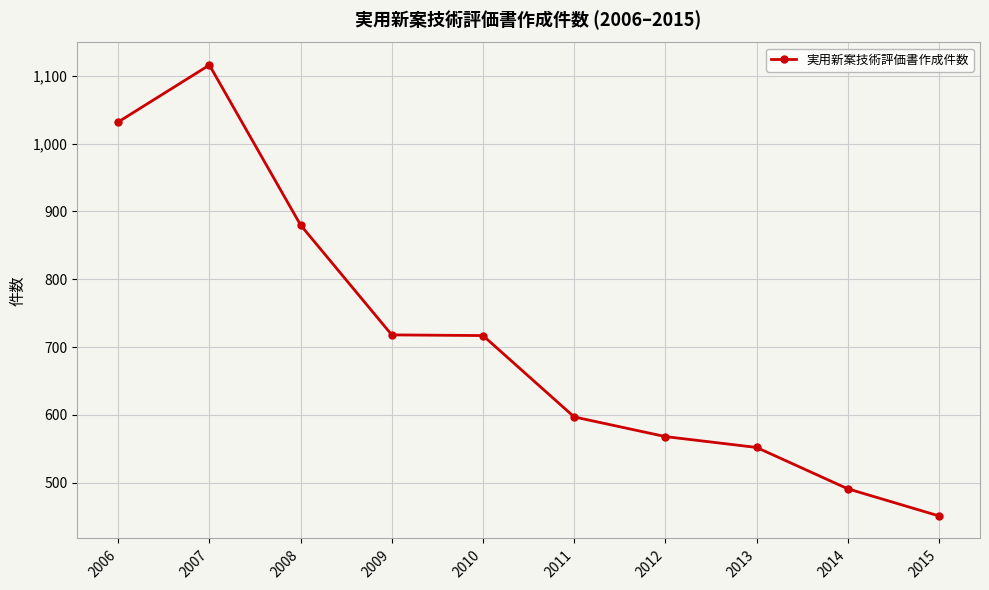

What is the greatest value displayed?

1116